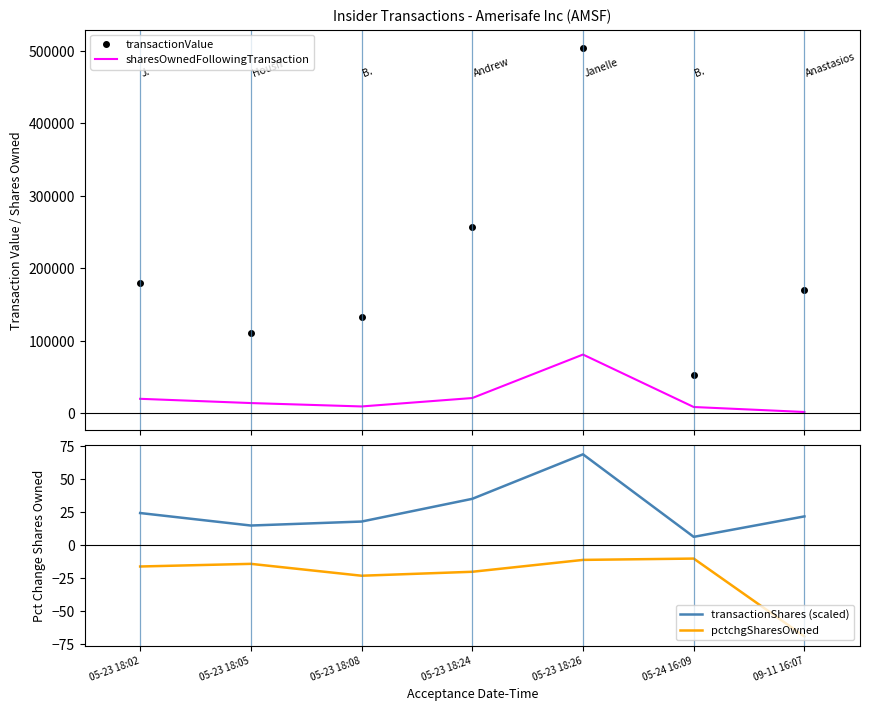

True or false: pctchgSharesOwned has a value of -20.0 at 05-23 18:24.

True